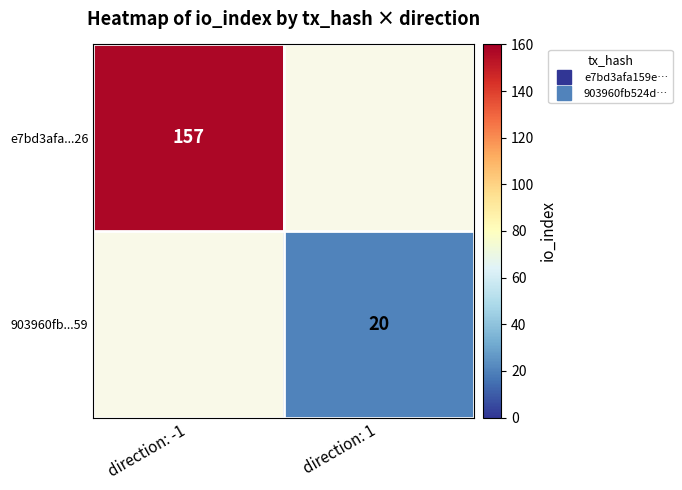

Which series has the largest range (max minus min)?

e7bd3afa...26